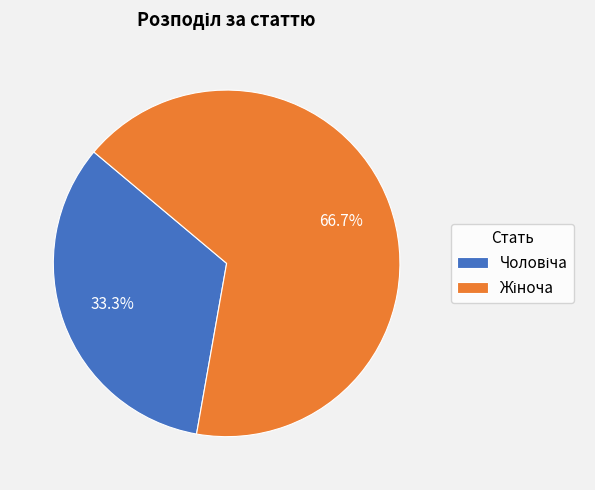

Does any single category account for the majority?

Yes